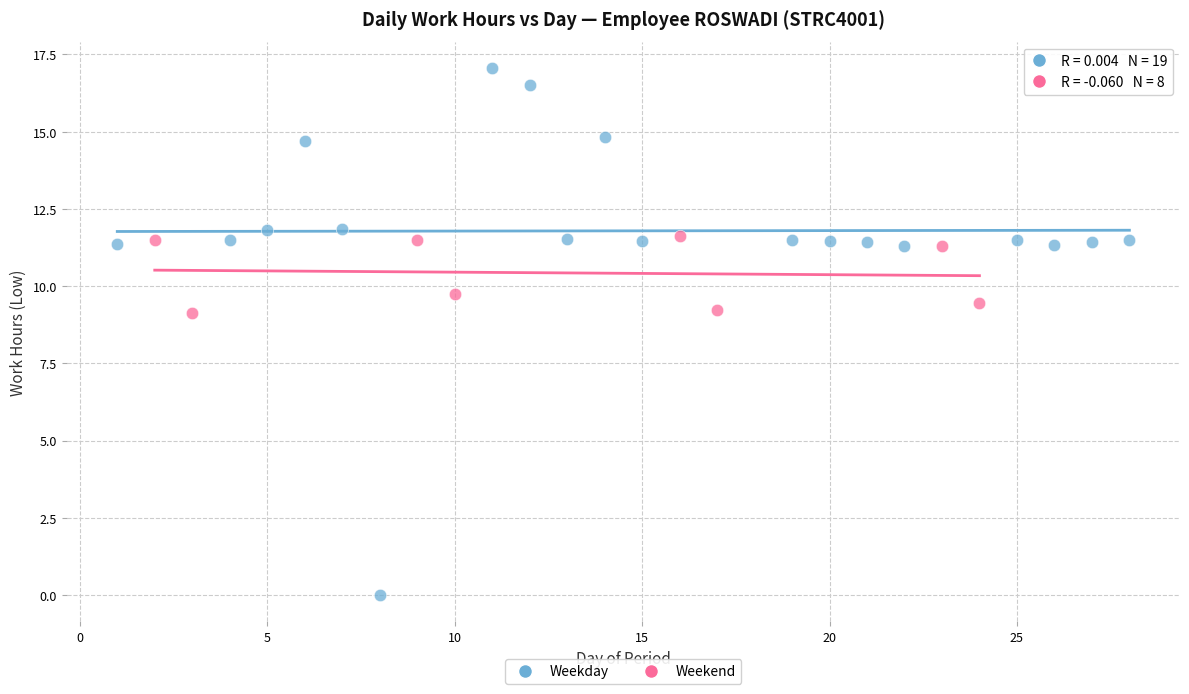

Which series has the widest spread of Y values?

Weekday